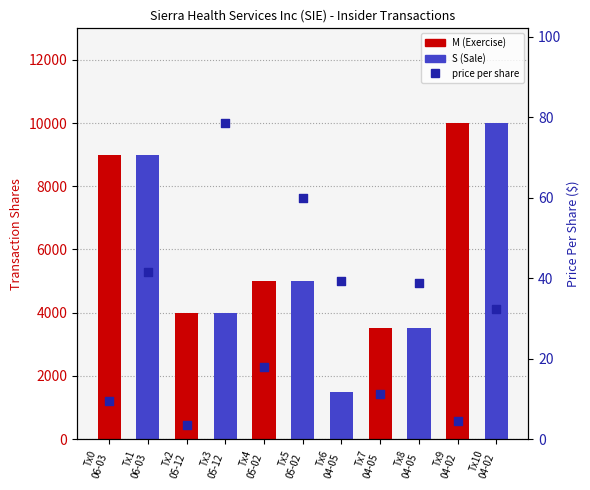

What is the ratio of the value at Tx1
06-03 to the value at Tx8
04-05?

1.1